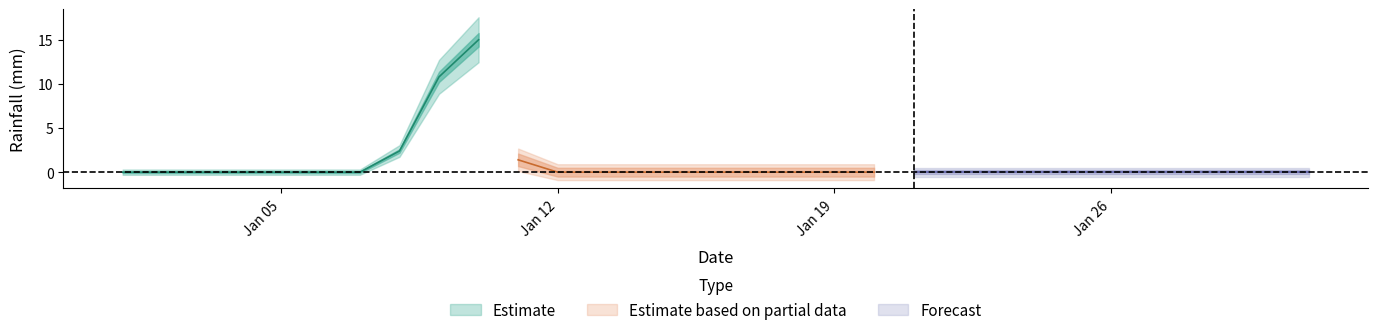

How many categories are shown in the chart?

31